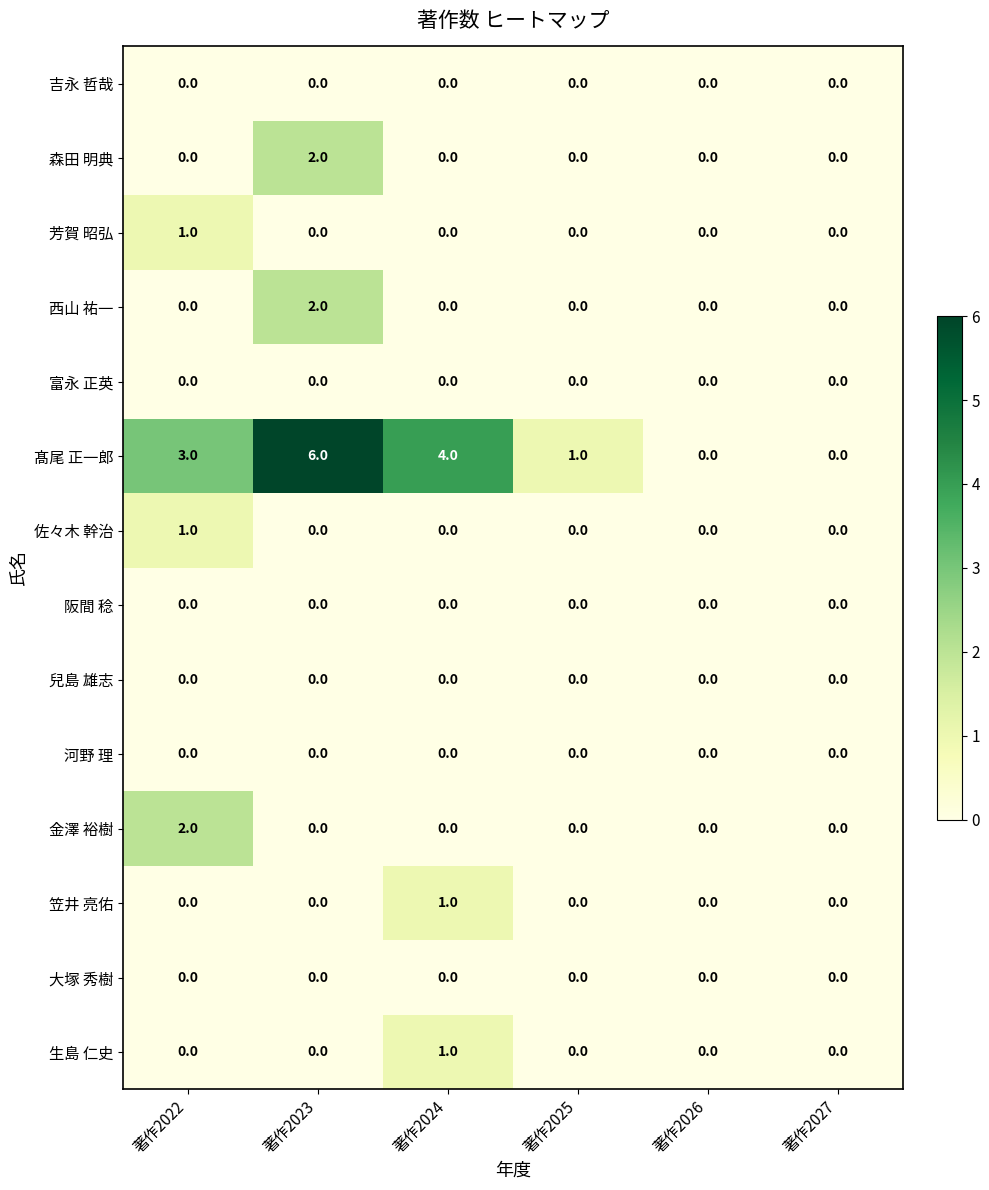

What is the spread (max minus min) of values at 著作2022?

3